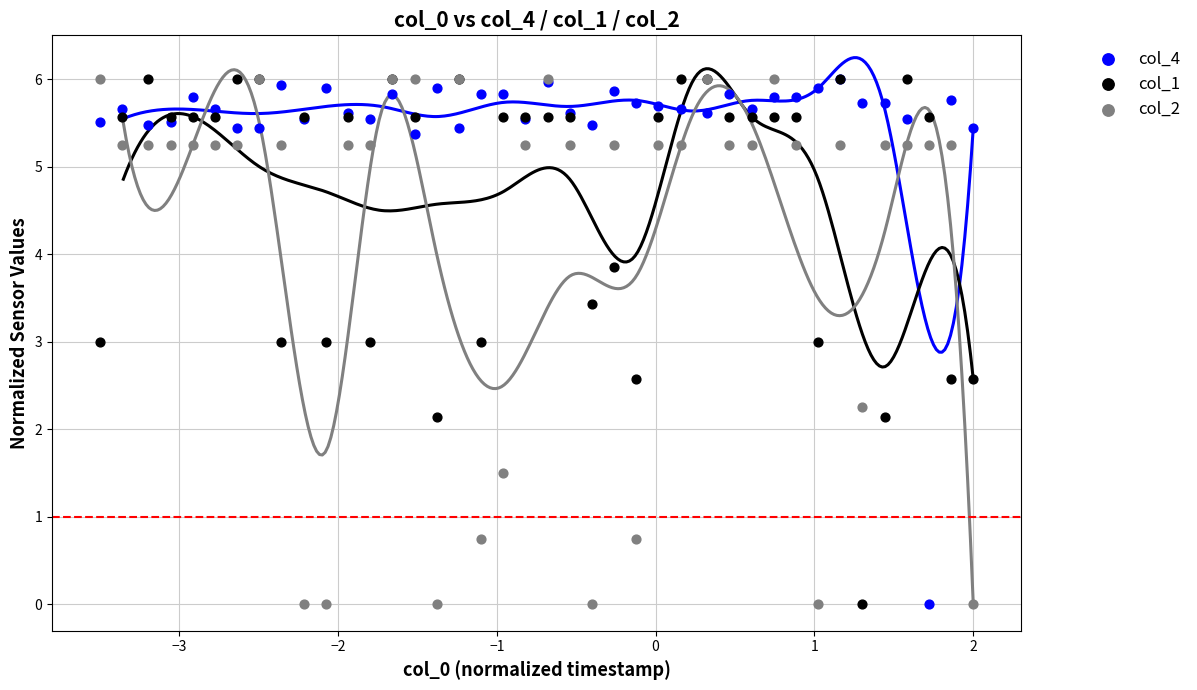

What are all the series names shown in the legend?

col_4, col_1, col_2